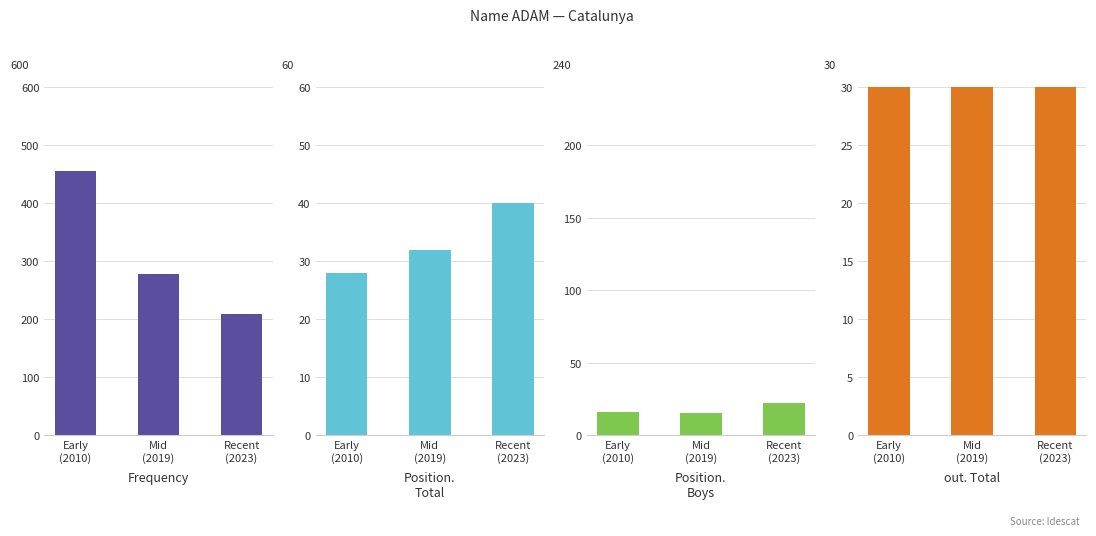

Which series changed the most between Early
(2010) and Recent
(2023)?

Frequency